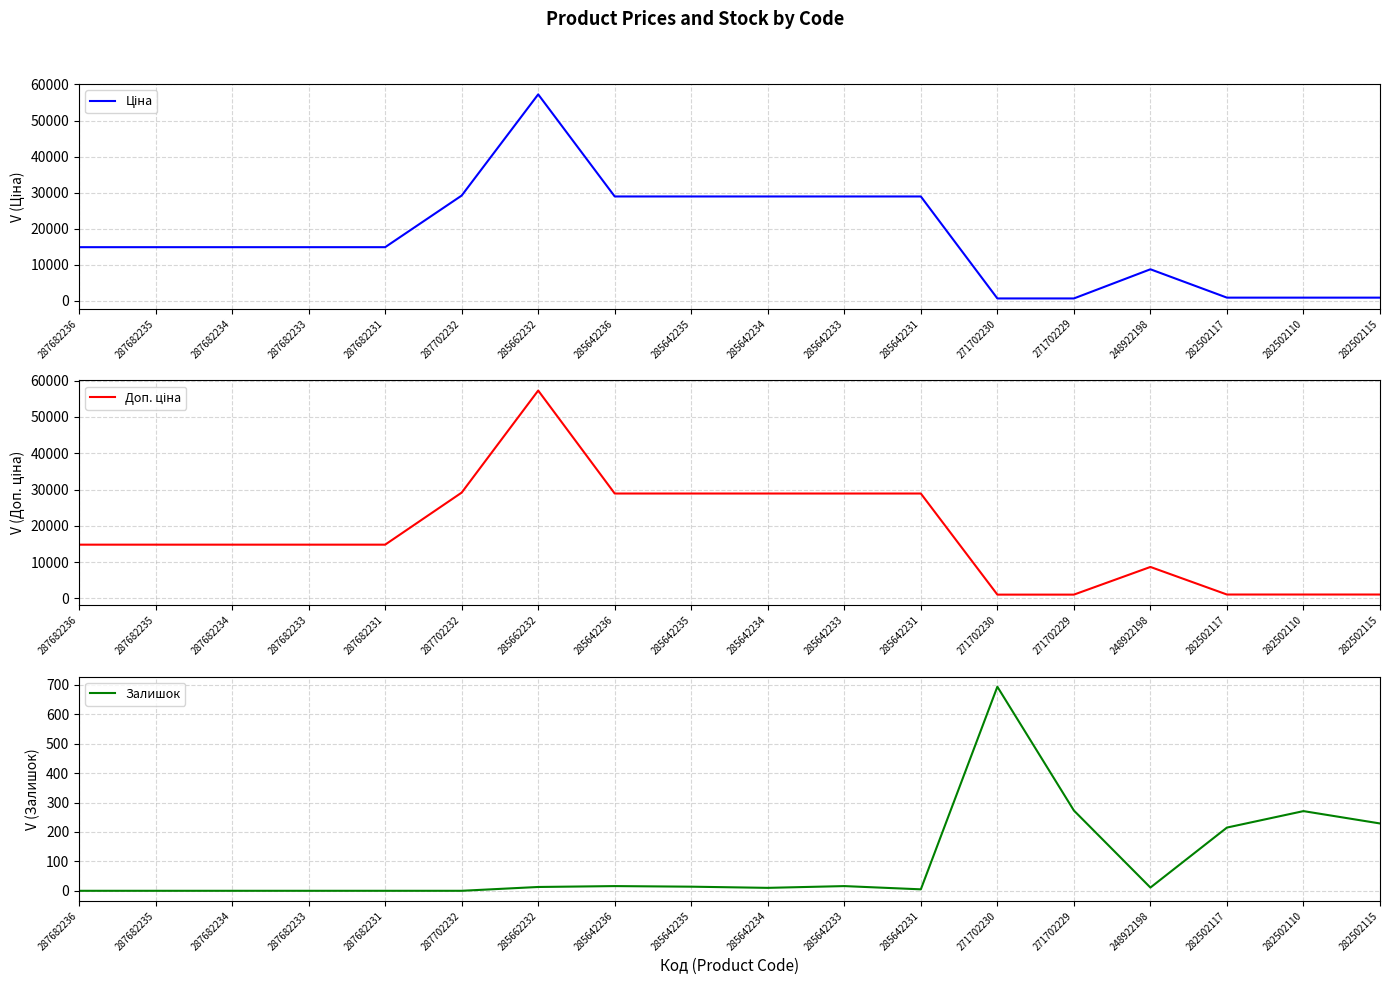

Which category has the highest value across all series?

285662232